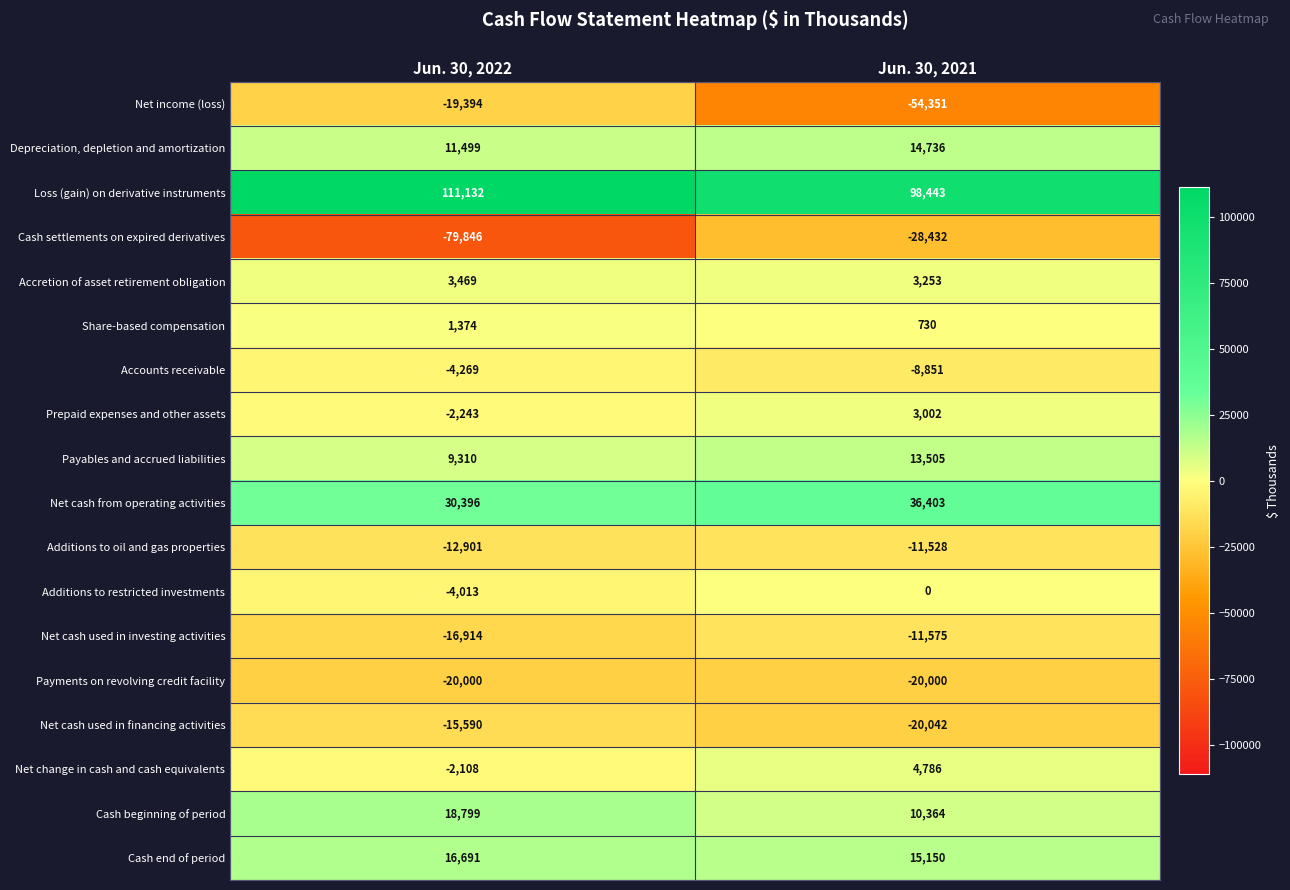

At how many categories does at least one series exceed 46454?

2